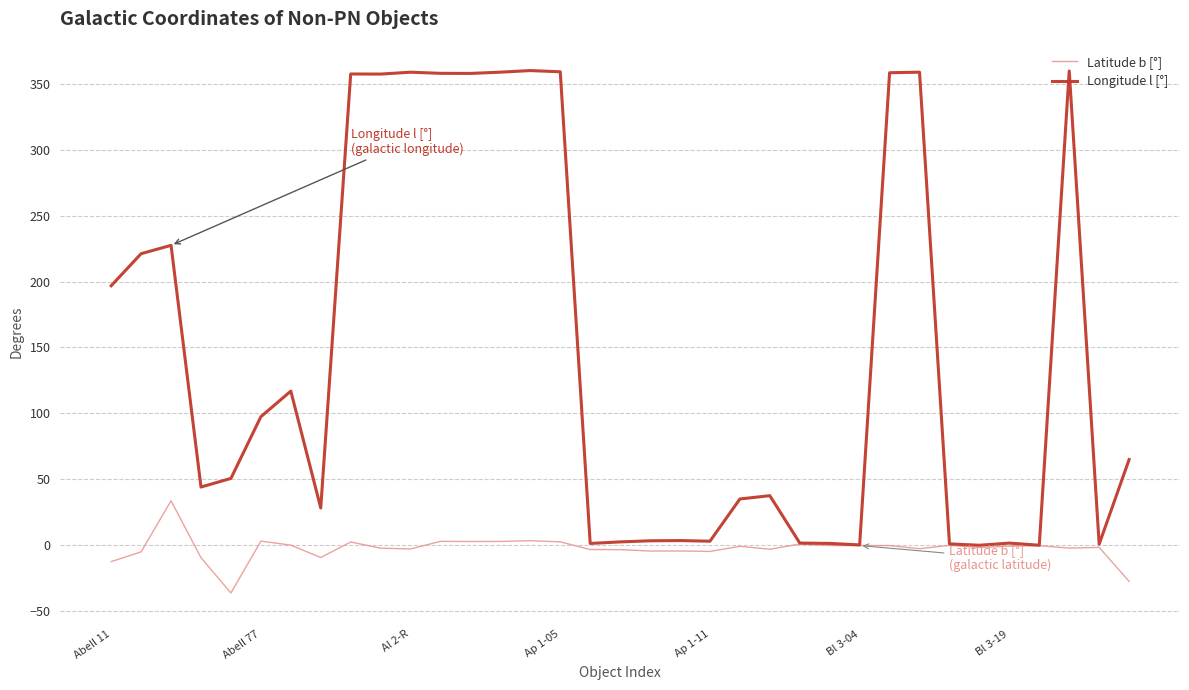

At how many categories does at least one series exceed 251?

11